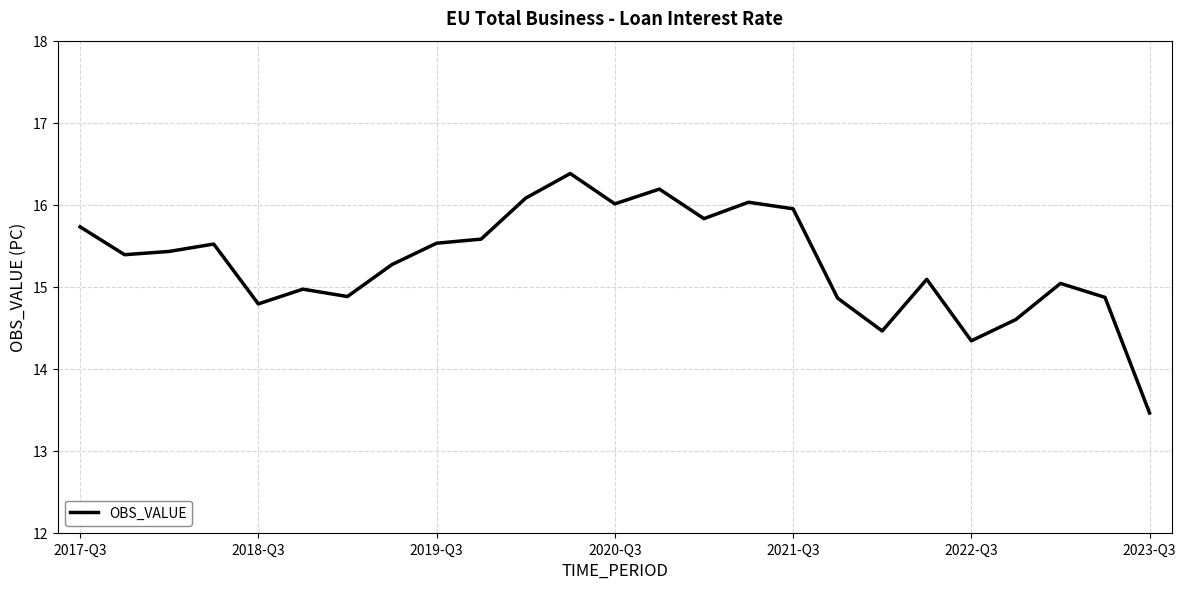

What is the minimum value shown in the chart?

13.5